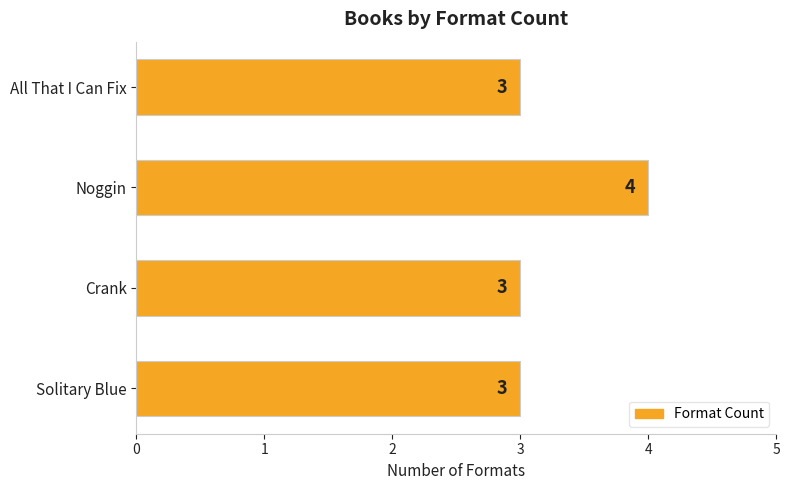

What is the label of the 2nd bar from the top?

Noggin